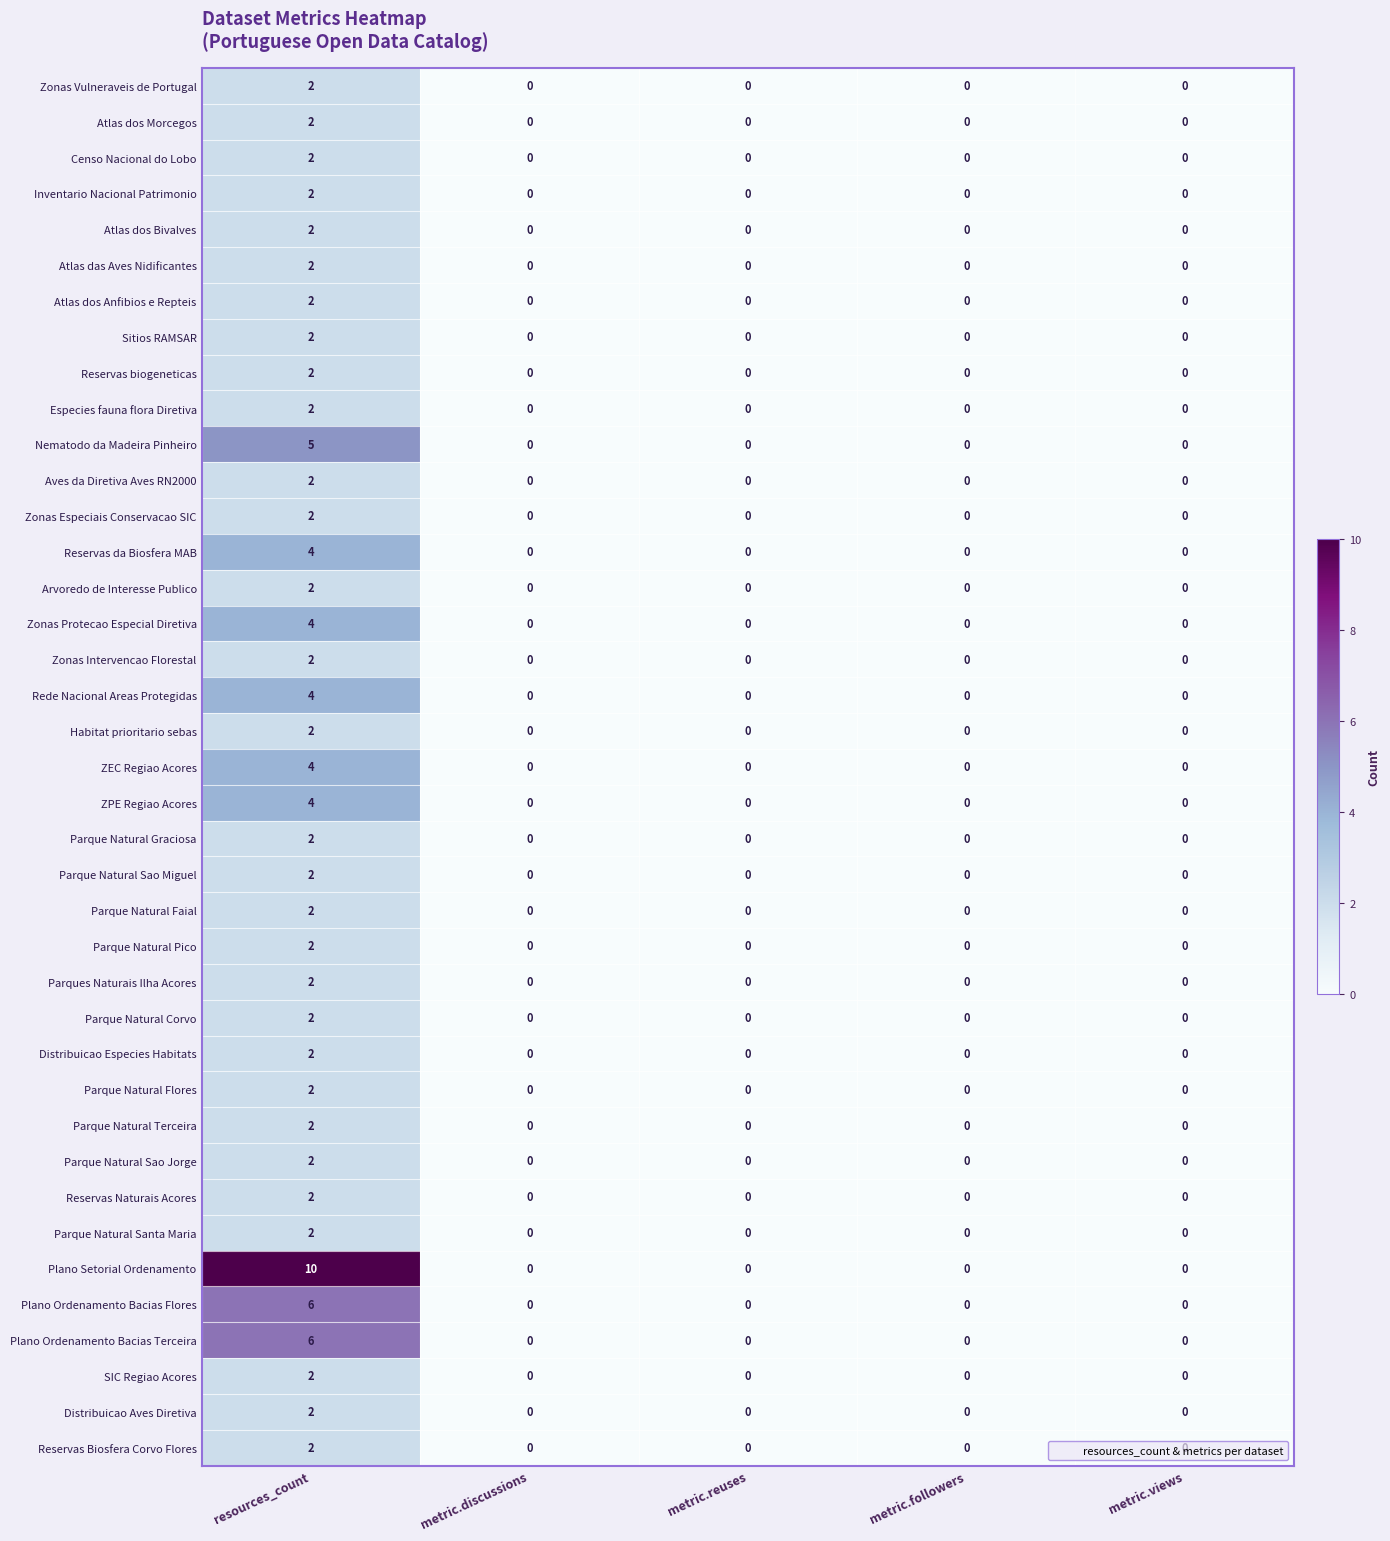

Count the number of data series in this chart.

39